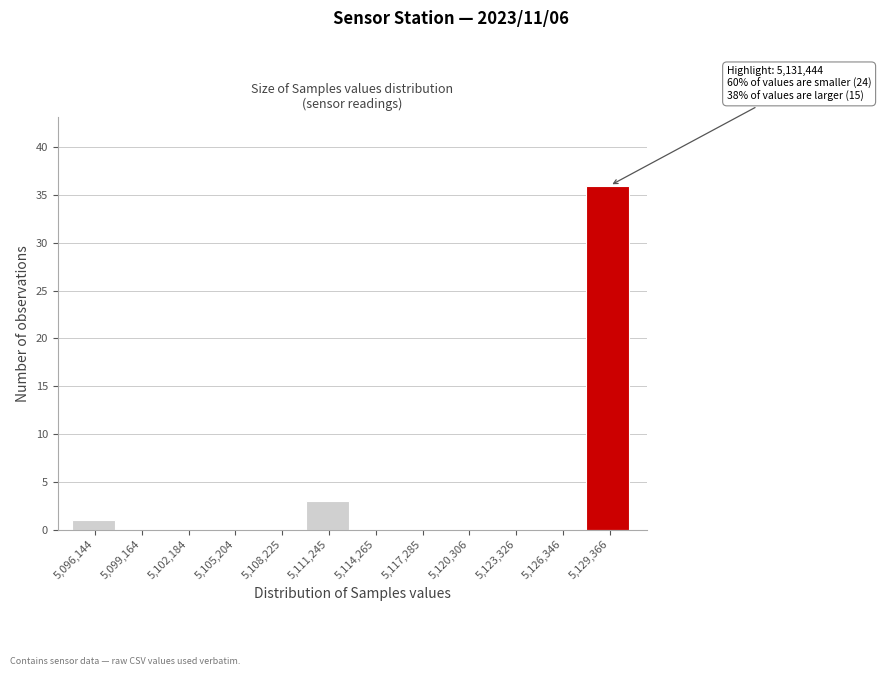

Reading left to right, transcribe all the data shown in this chart.

5,096,144=1	5,099,164=0	5,102,184=0	5,105,204=0	5,108,225=0	5,111,245=3	5,114,265=0	5,117,285=0	5,120,306=0	5,123,326=0	5,126,346=0	5,129,366=36